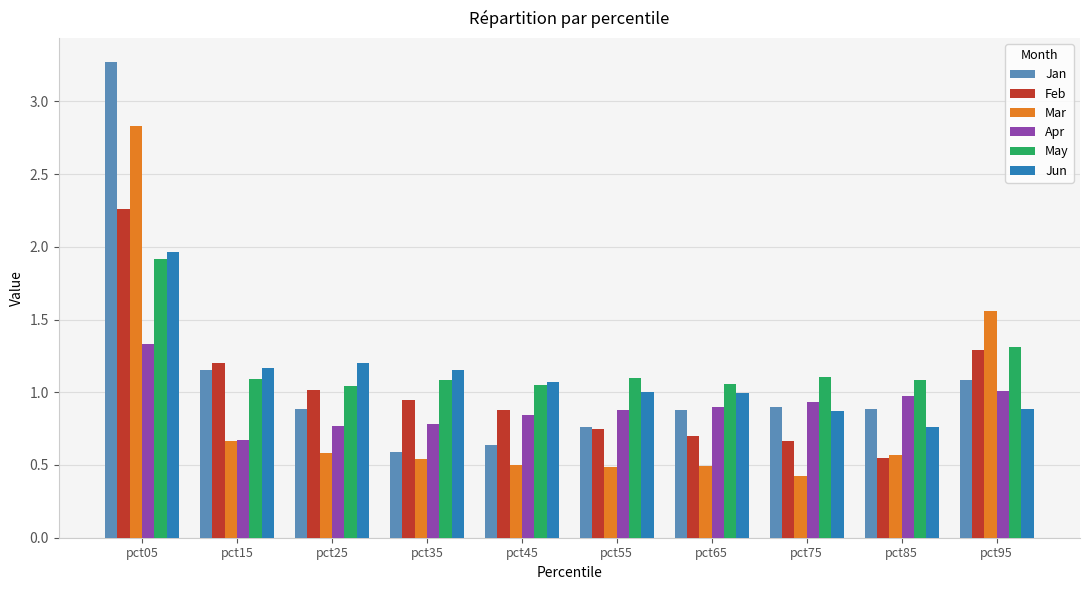

Between pct05 and pct25, which series saw the biggest shift?

Jan